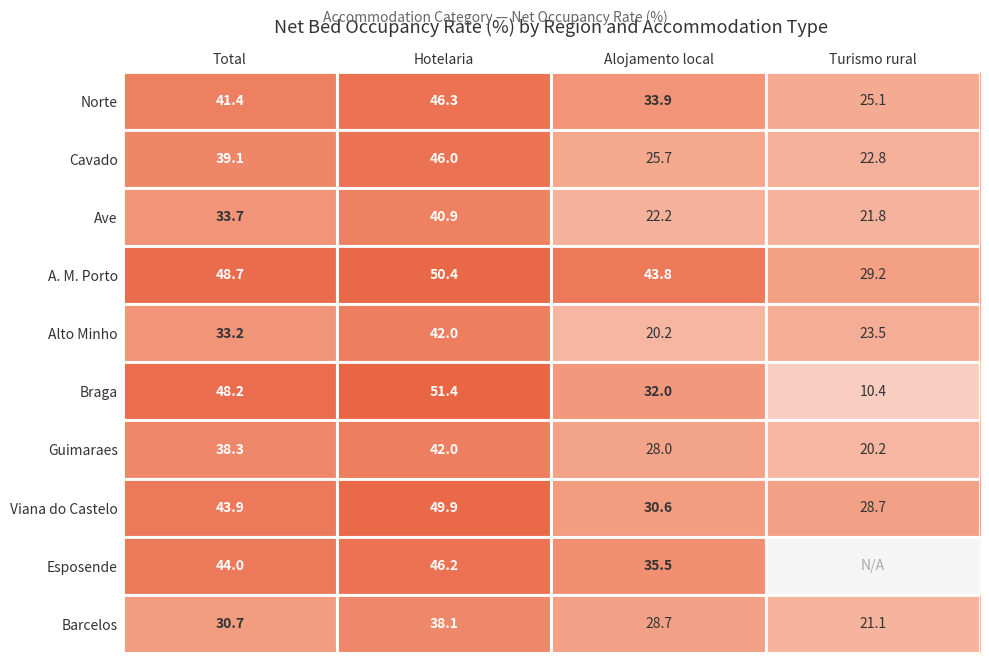

Which series changed the most between Hotelaria and Alojamento local?

Alto Minho